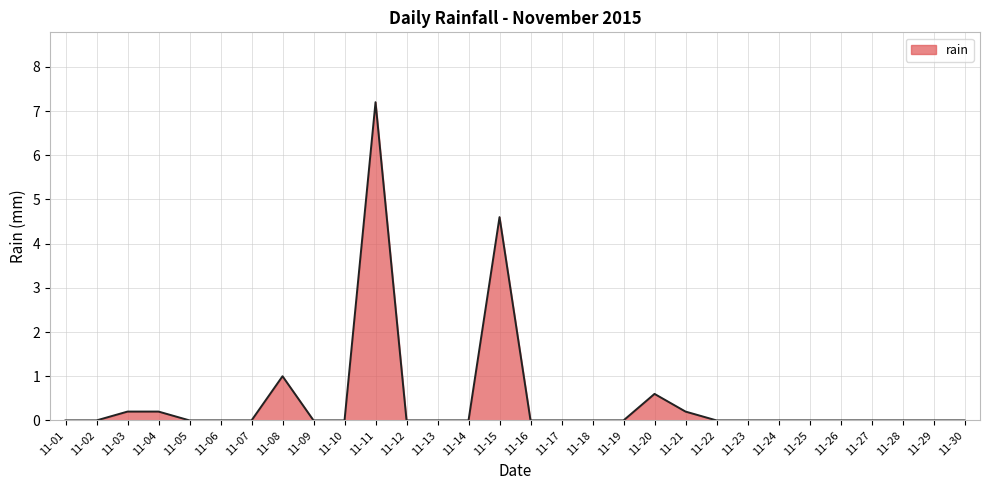

Reading right to left, list all the values displayed in this chart.

0.0	0.0	0.0	0.0	0.0	0.0	0.0	0.0	0.0	0.2	0.6	0.0	0.0	0.0	0.0	4.6	0.0	0.0	0.0	7.2	0.0	0.0	1.0	0.0	0.0	0.0	0.2	0.2	0.0	0.0